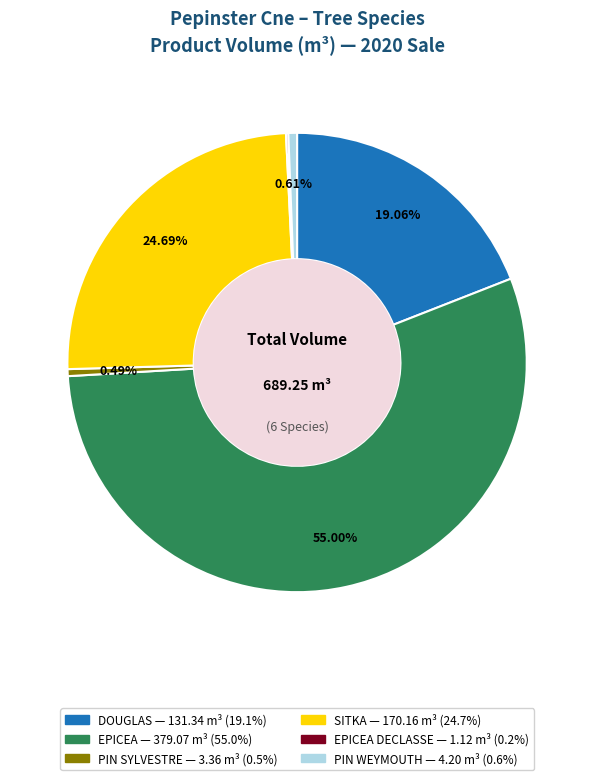

Does any single category account for the majority?

Yes